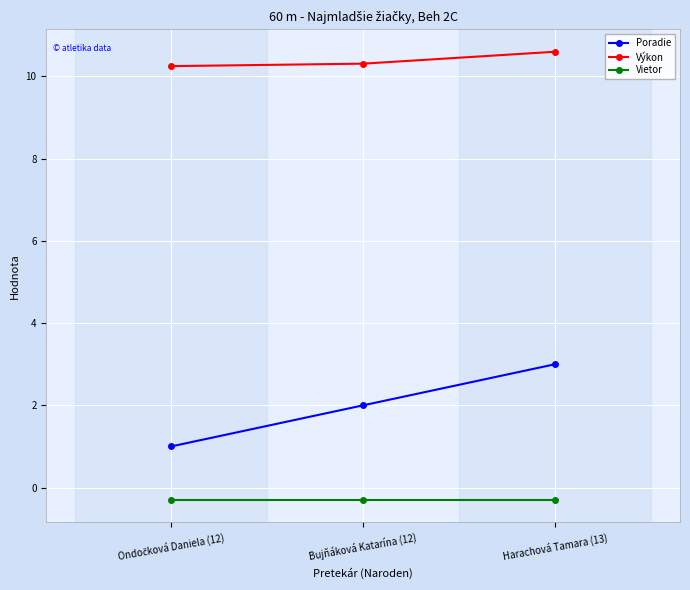

Rank the series by their average value, from highest to lowest.

Výkon, Poradie, Vietor